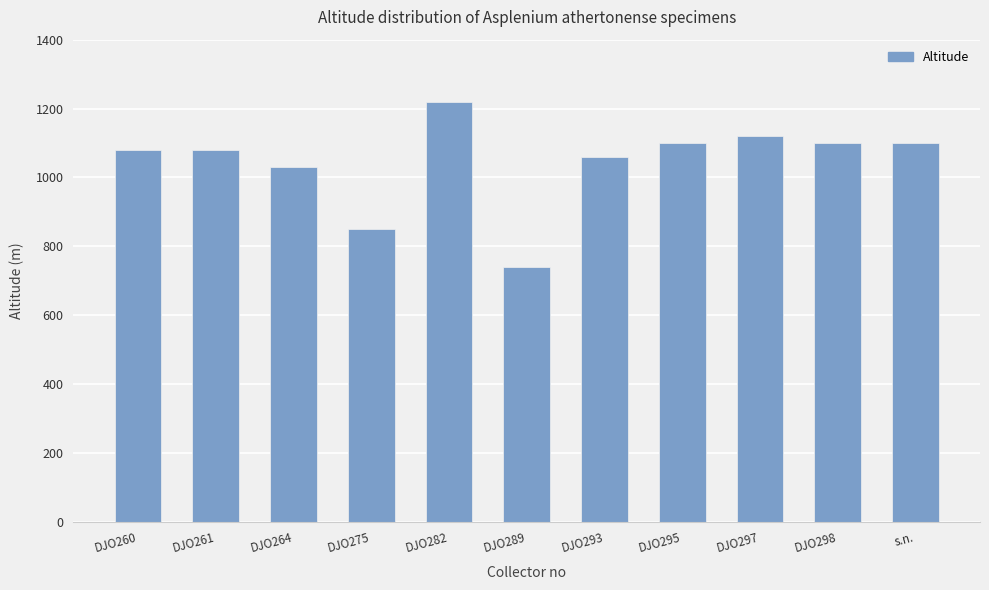

What is the label of the 7th bar from the right?

DJO282